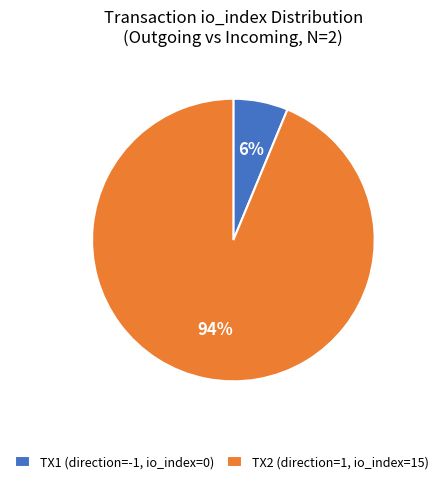

How many segments does this pie chart have?

2